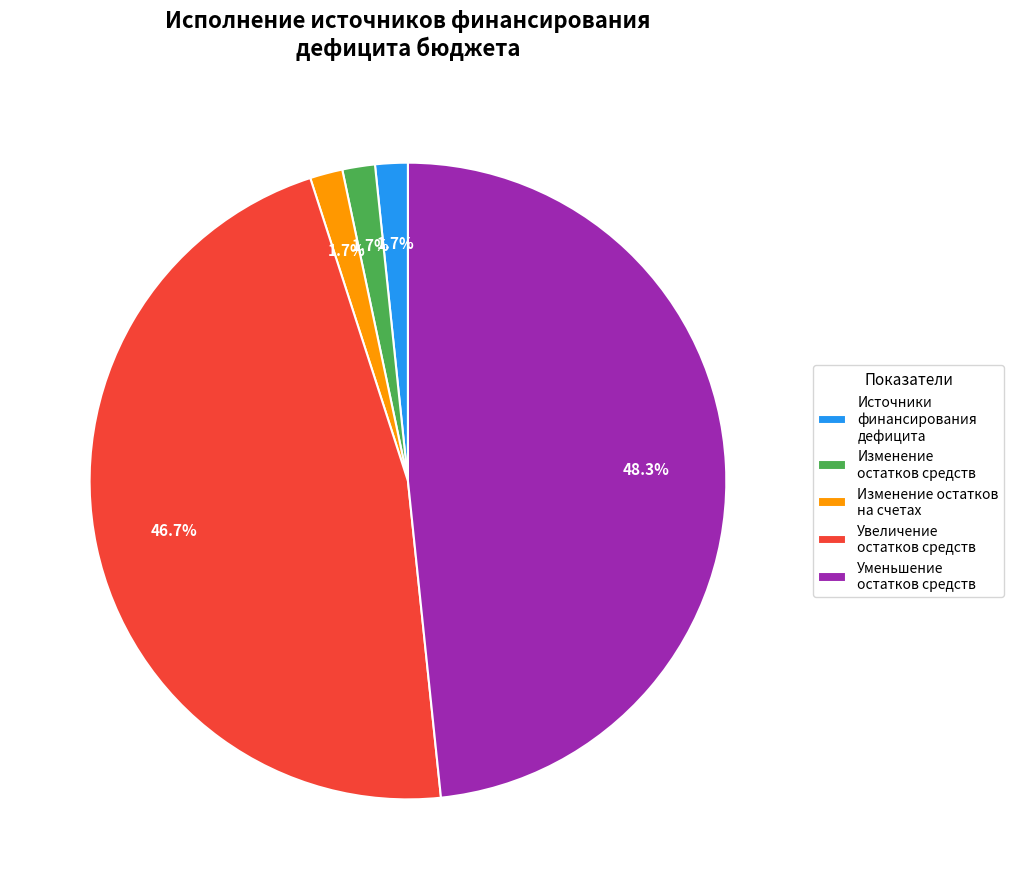

Combined, do Увеличение остатков средств and Источники финансирования дефицита account for over 50%?

No